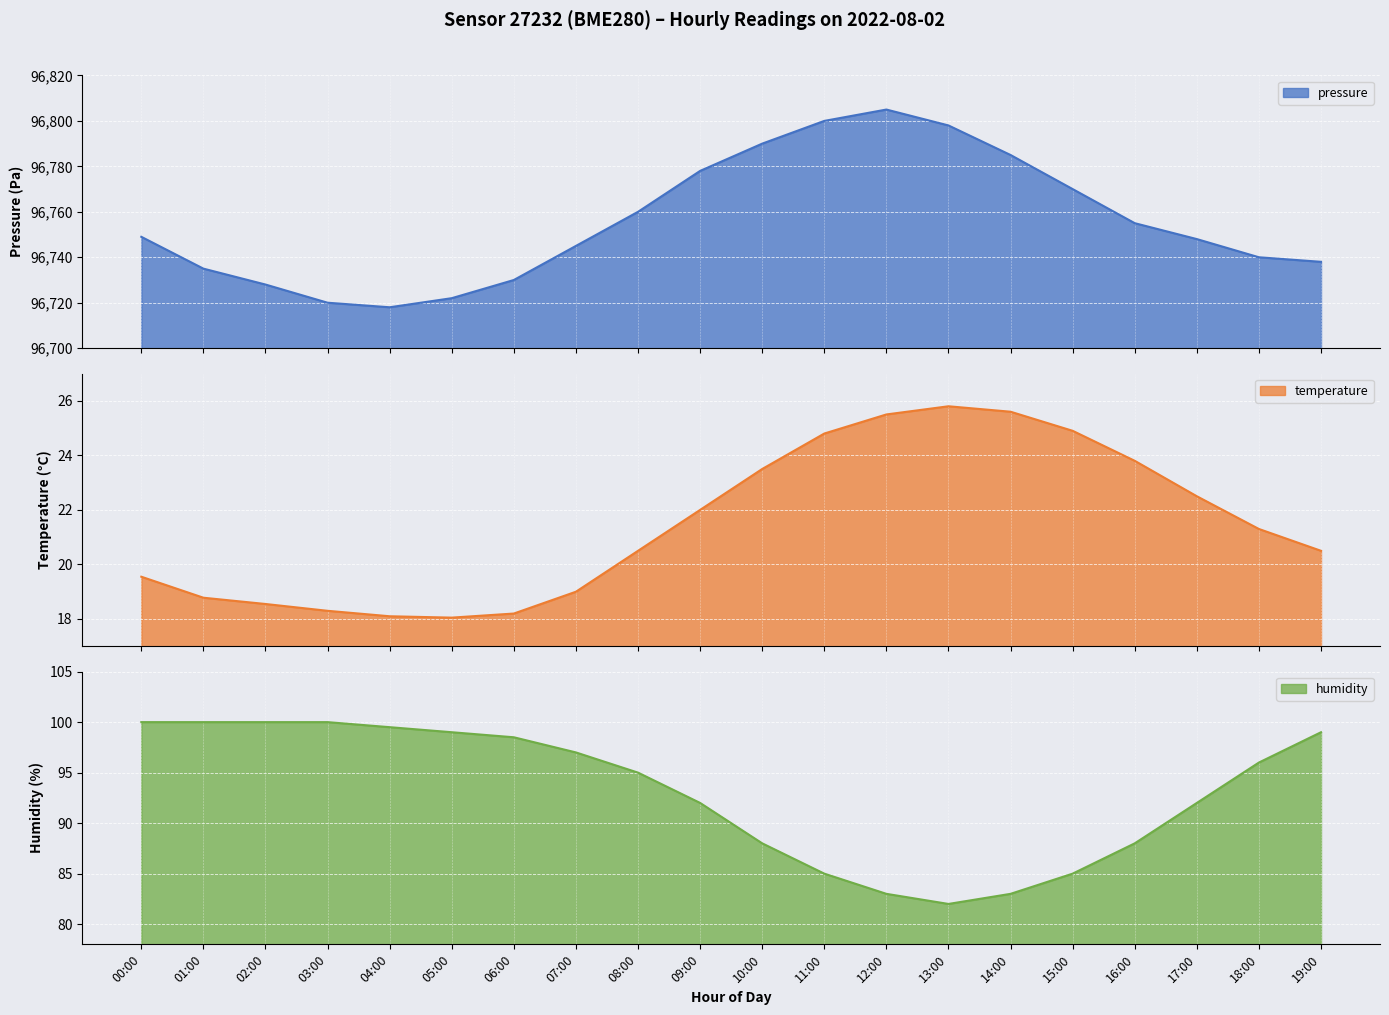

At how many categories does at least one series exceed 62983?

20